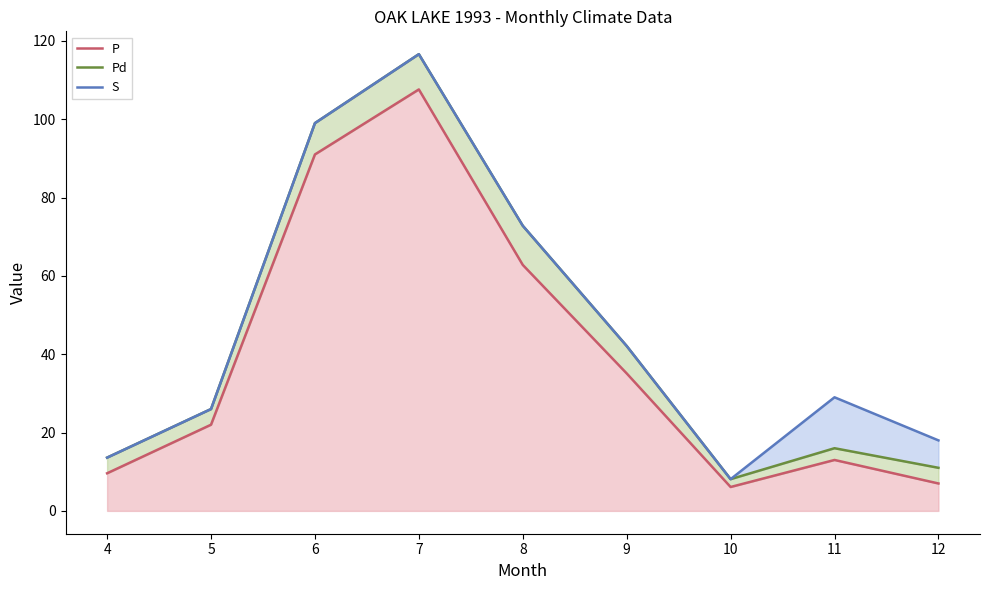

True or false: P and Pd intersect in this chart.

False